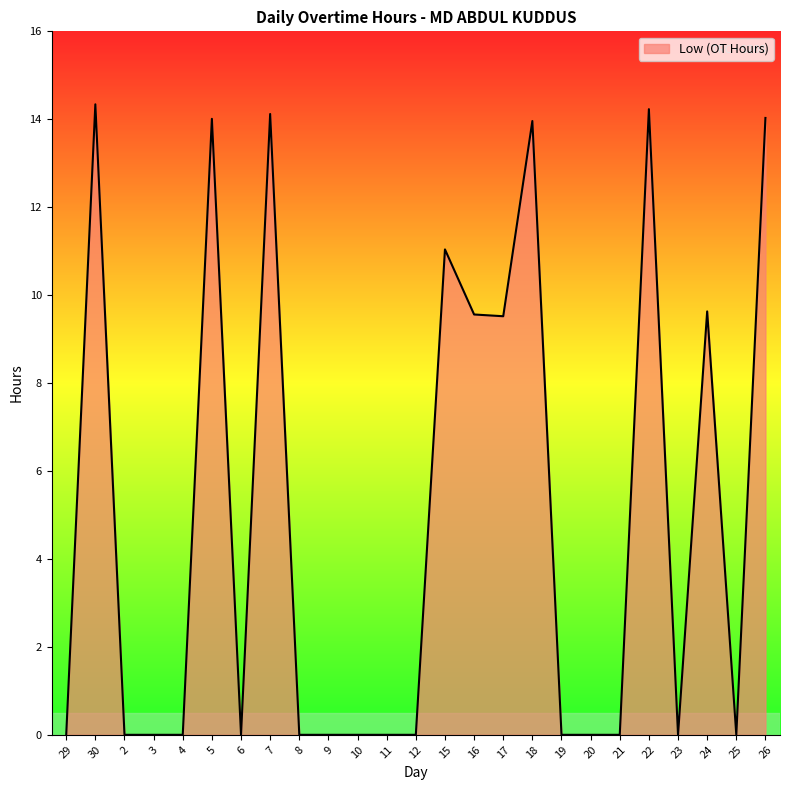

Where is the first local maximum?

30